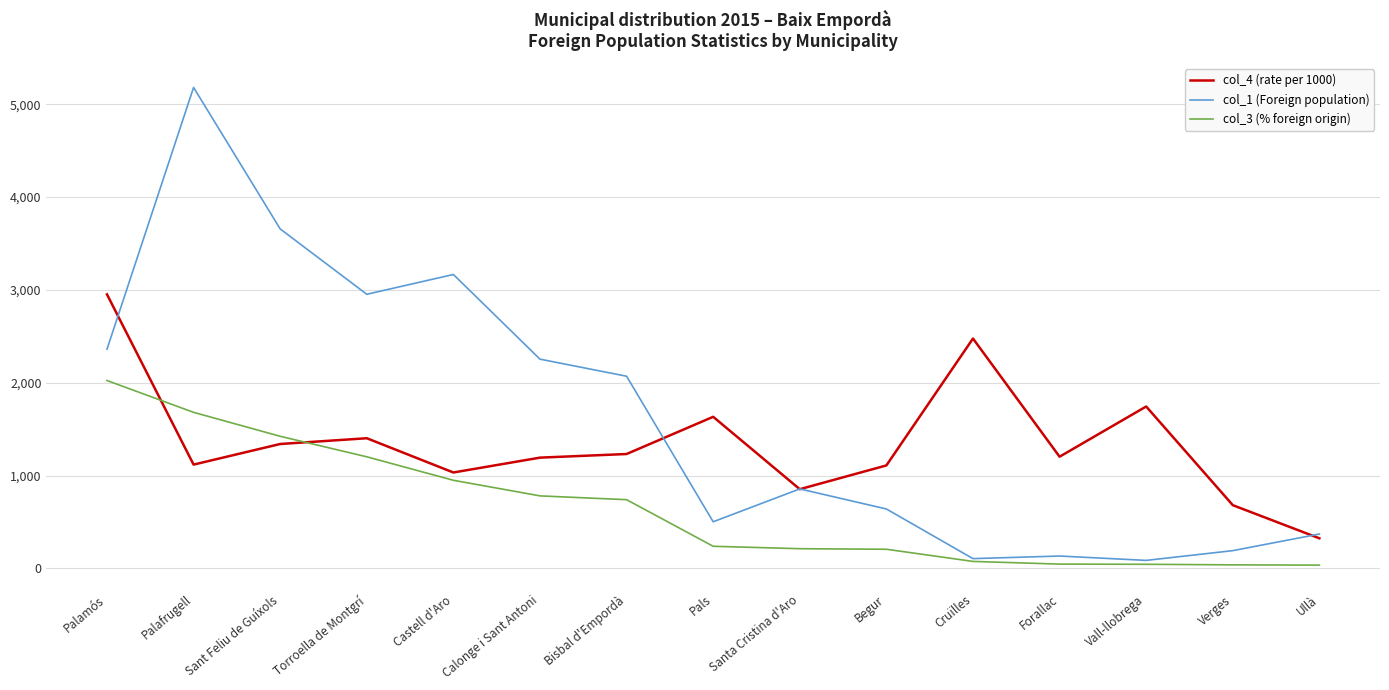

True or false: col_3 (% foreign origin) and col_4 (rate per 1000) cross at least once.

True